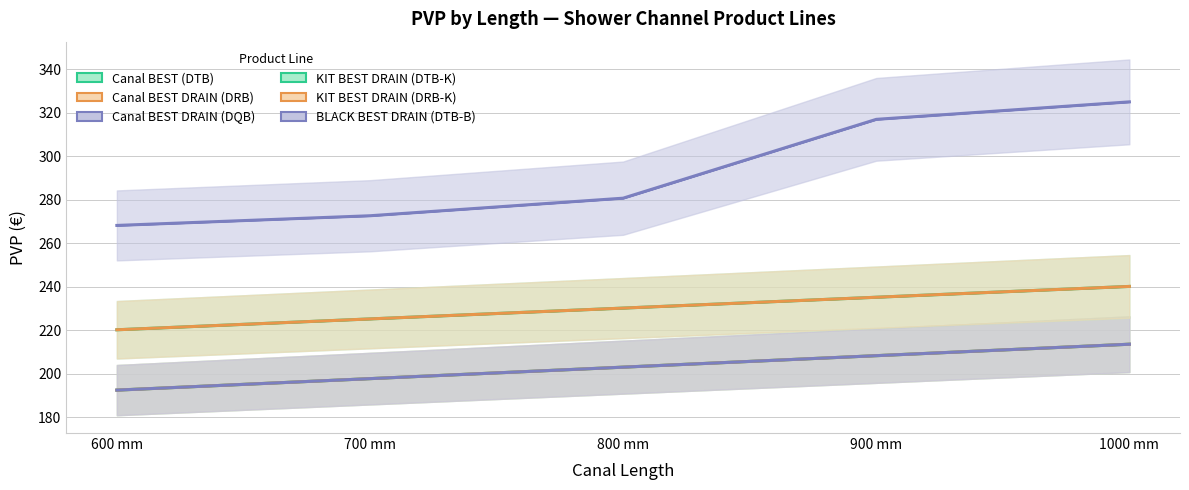

How many lines are shown in the chart?

6